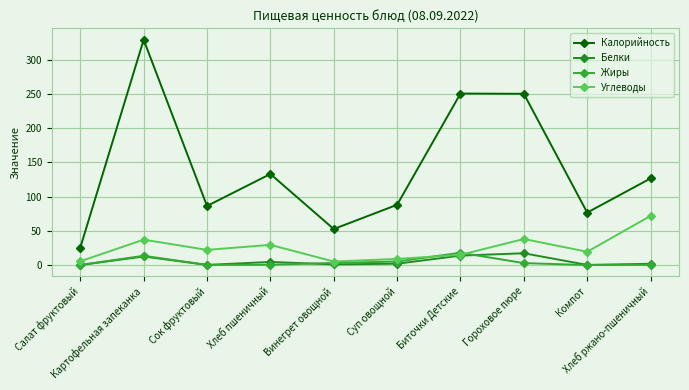

Where is the first local minimum for Жиры?

Сок фруктовый